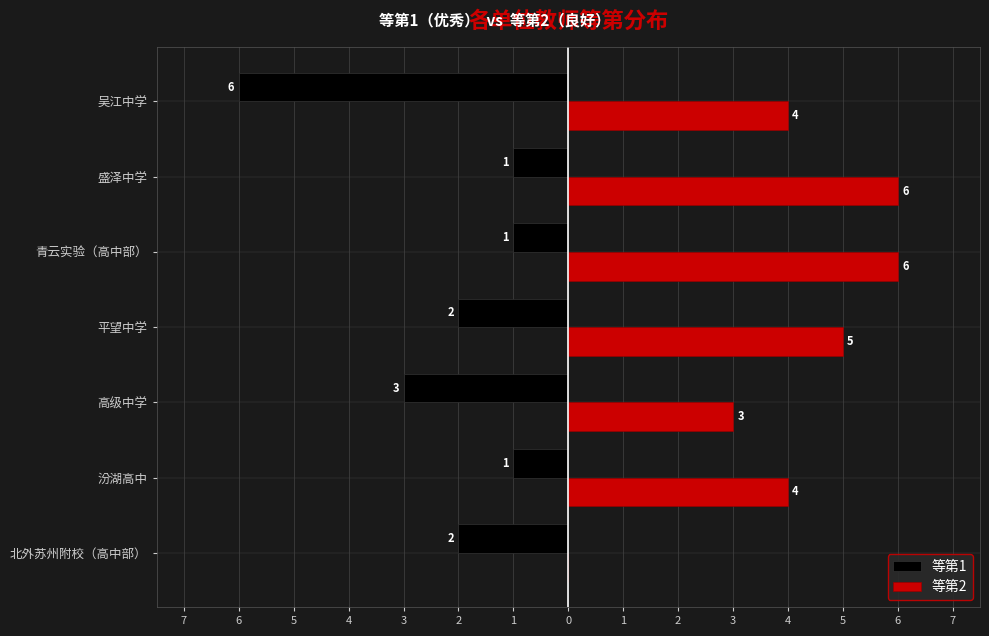

What are all the series names shown in the legend?

等第1, 等第2